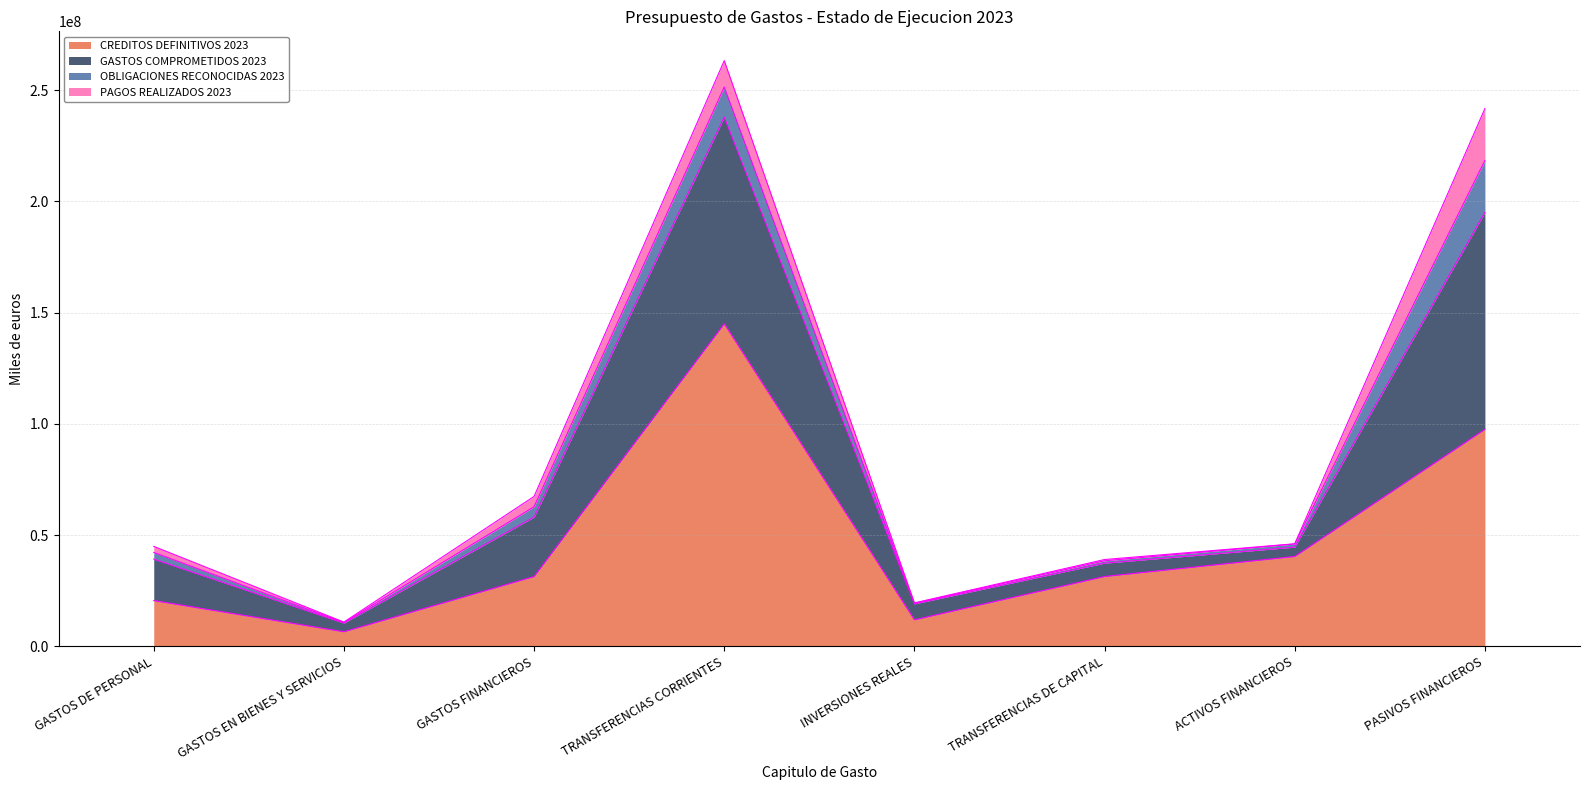

What is the sum of the CREDITOS DEFINITIVOS 2023 values at GASTOS FINANCIEROS and INVERSIONES REALES?

43205876